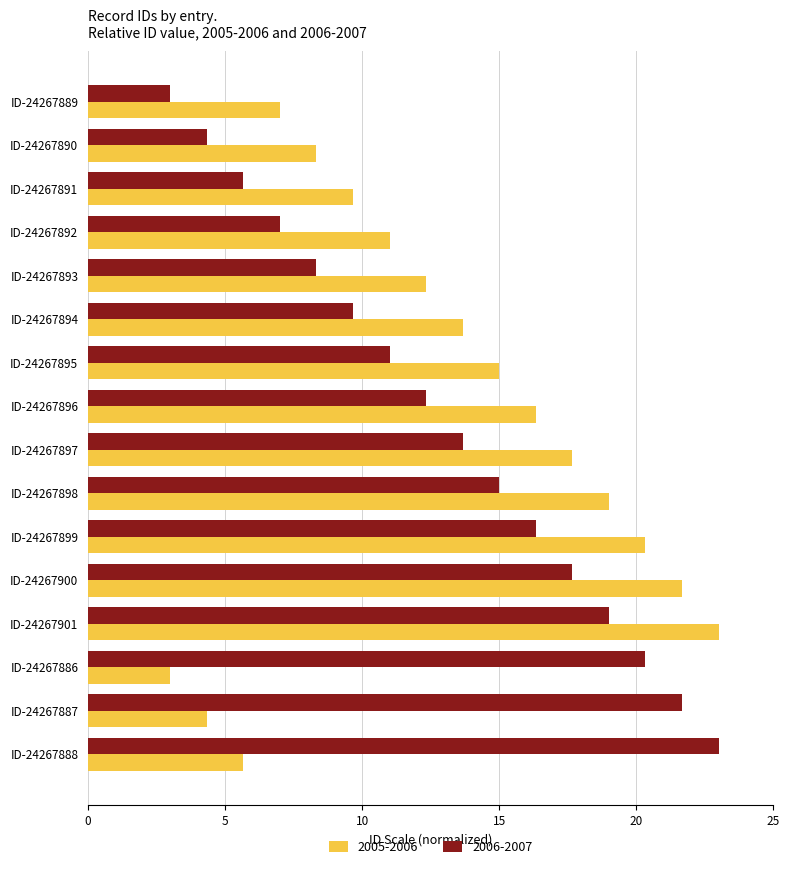

The value of 2006-2007 at ID-24267890 is 7.2. True or false?

False